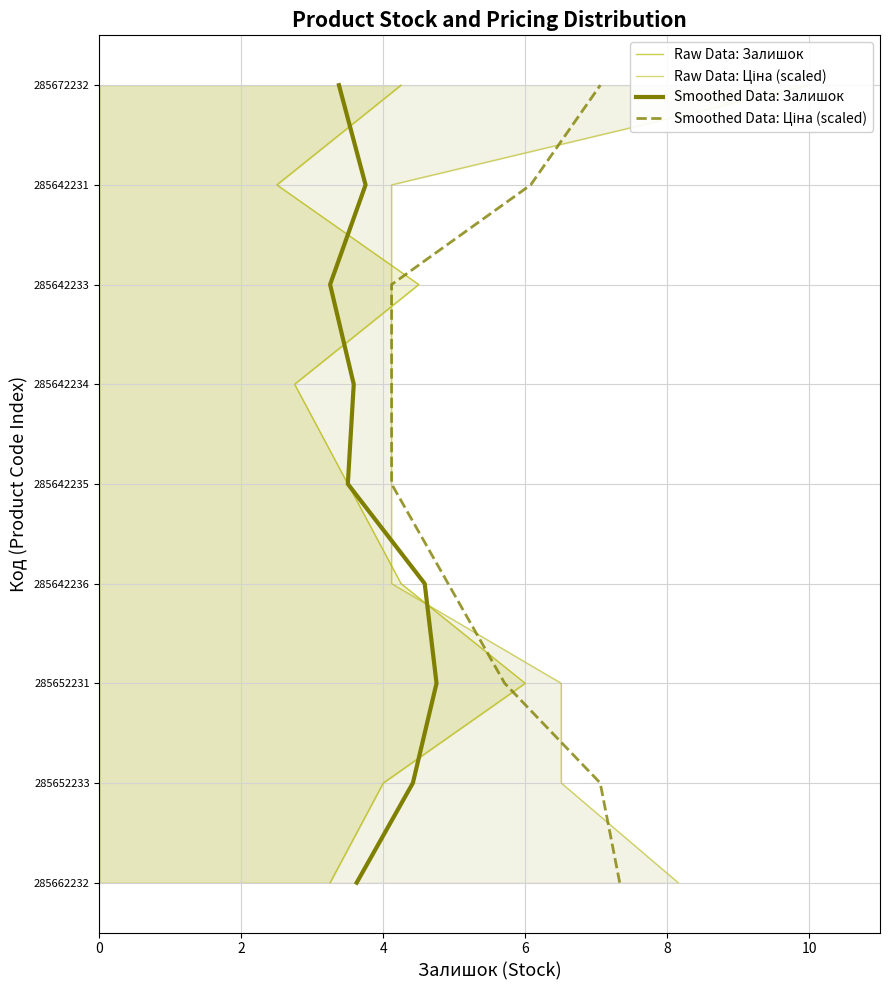

How many lines are shown in the chart?

4